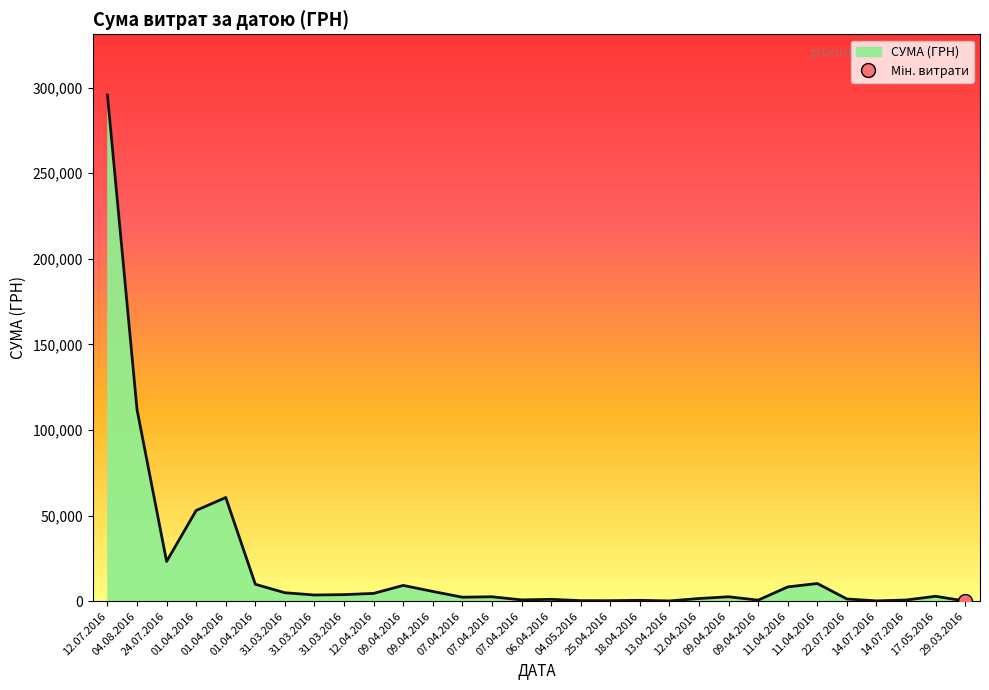

Count the number of categories in the chart.

30